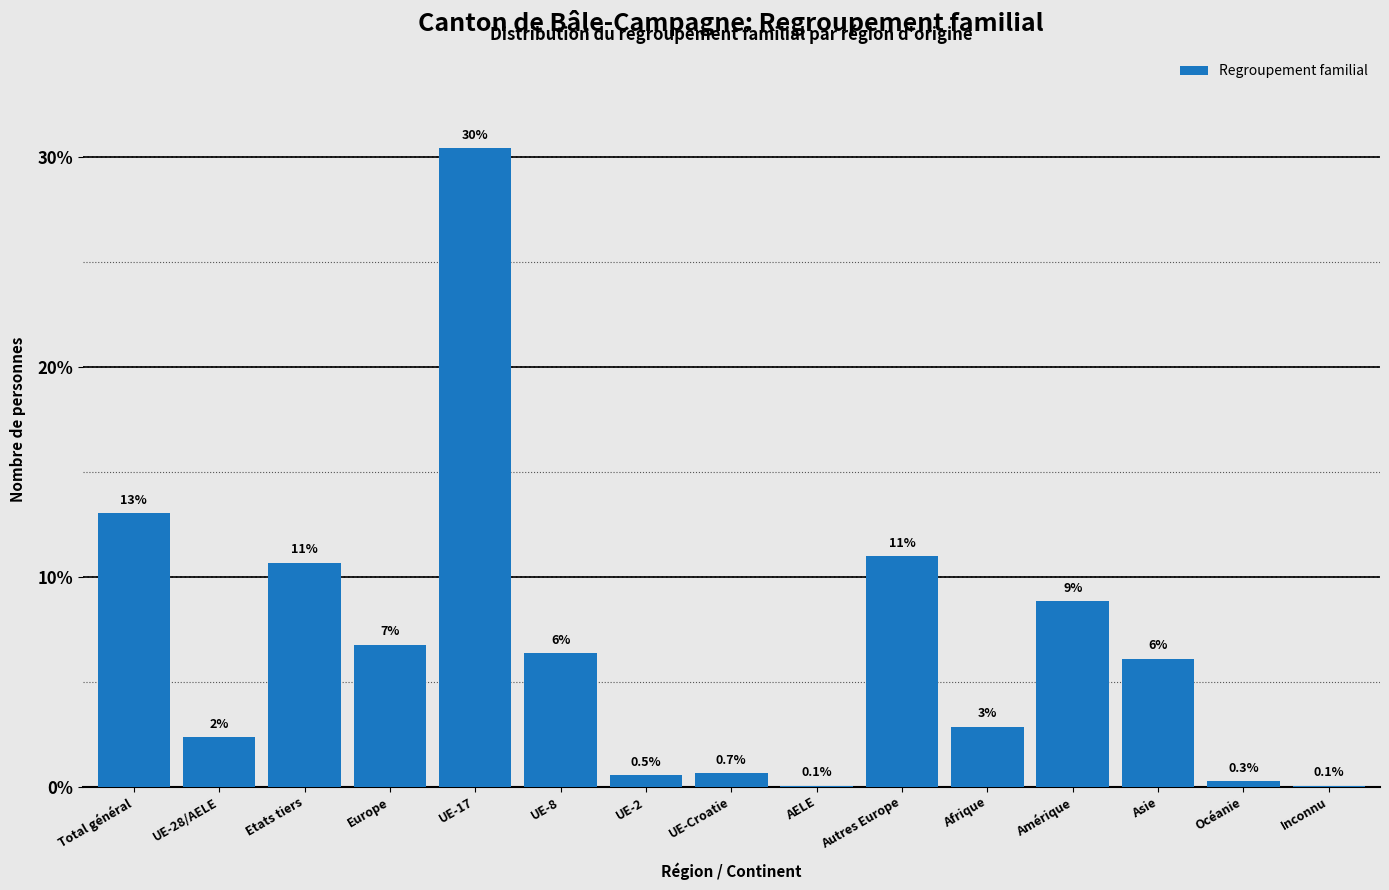

Where is the data nearest to the value 15?

Total général